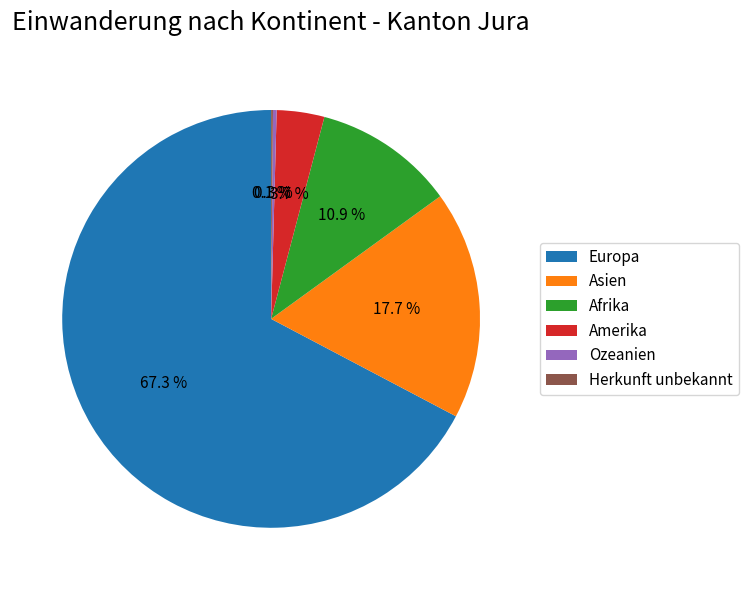

Which category has the biggest portion of the pie?

Europa